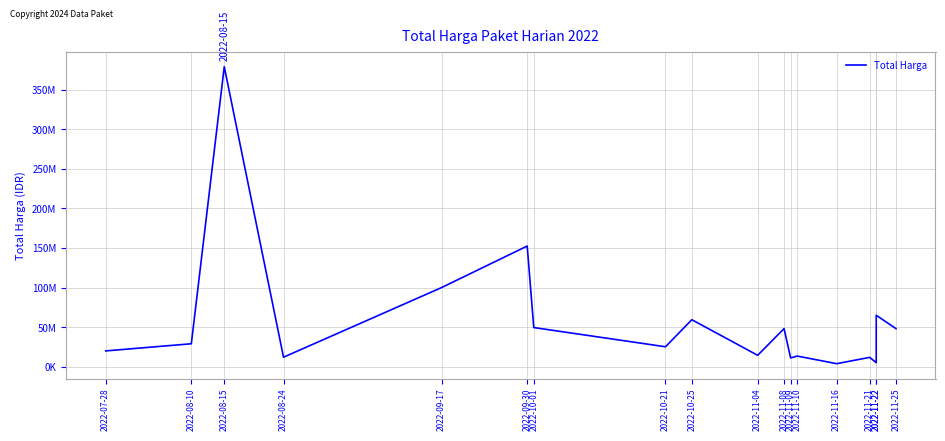

Where is the first local maximum?

2022-08-15